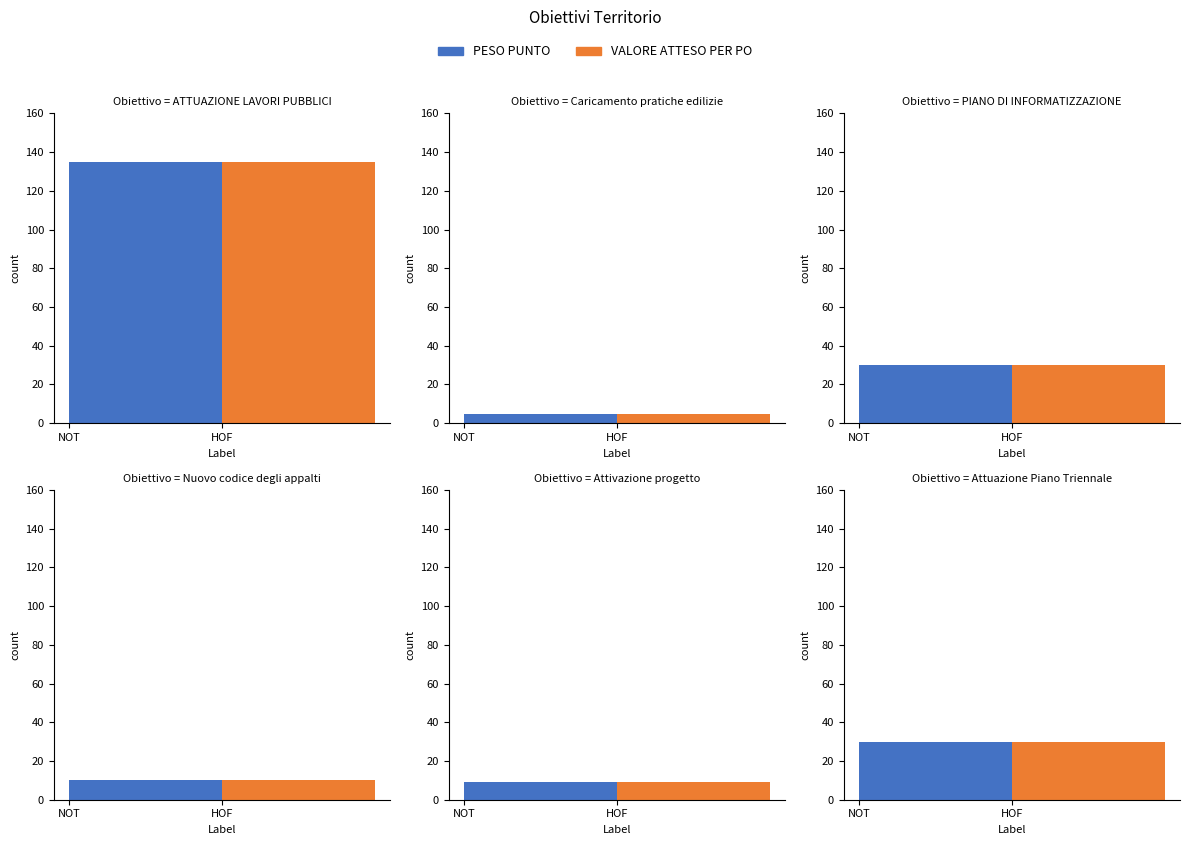

Which category has the lowest value in the VALORE ATTESO PER PO series?

Caricamento pratiche edilizie